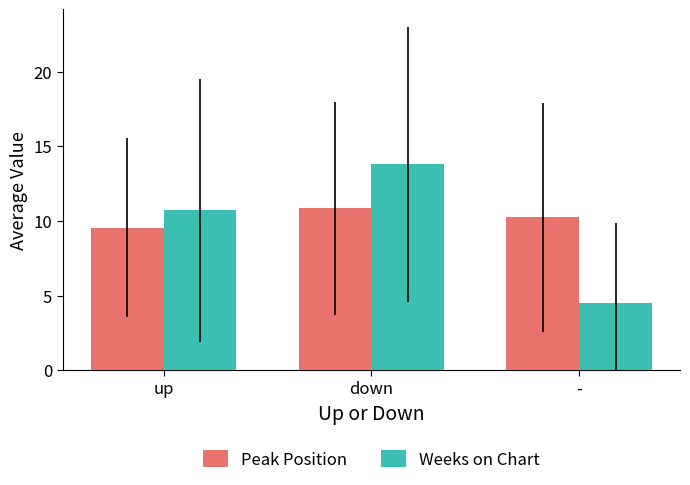

How many data points in Peak Position are above 10?

2